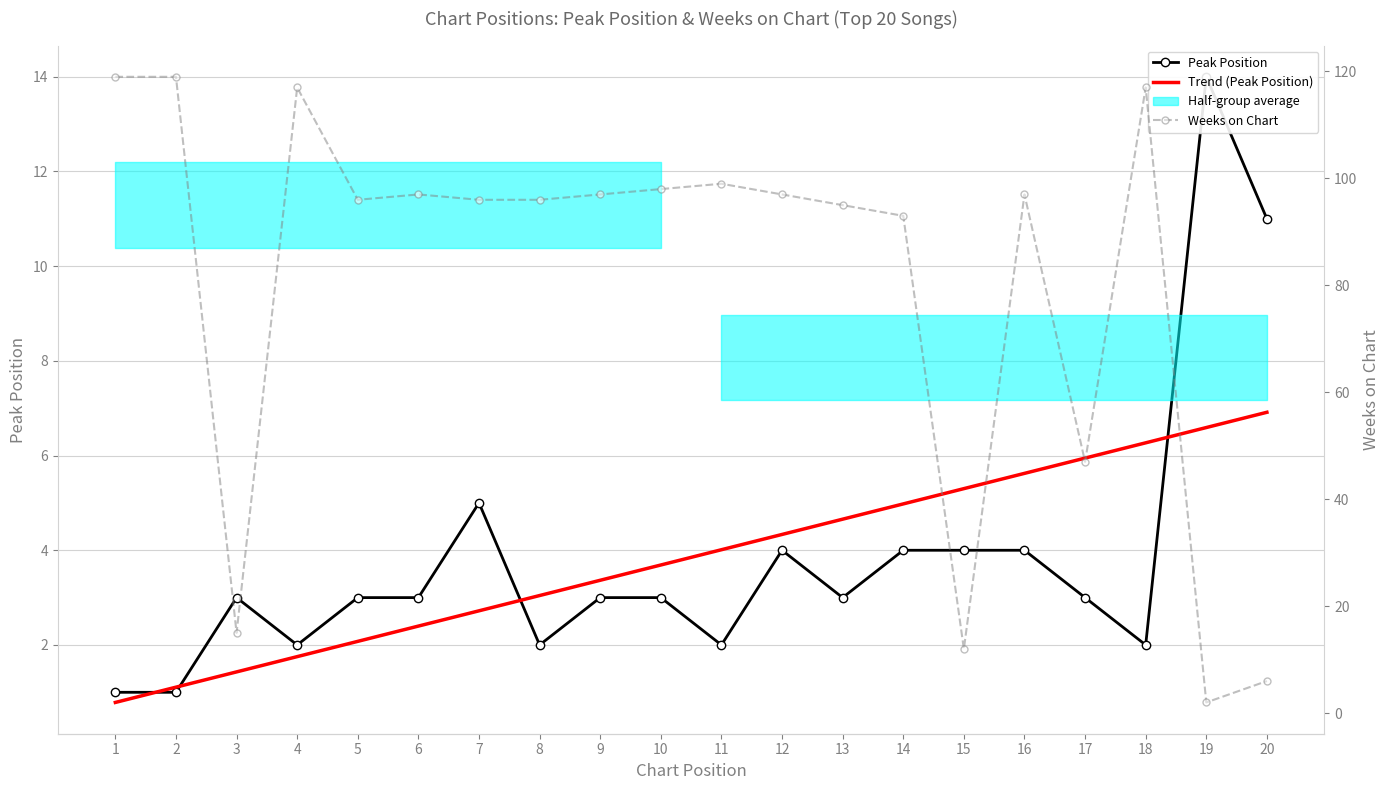

At which label does Weeks on Chart reach its peak?

1